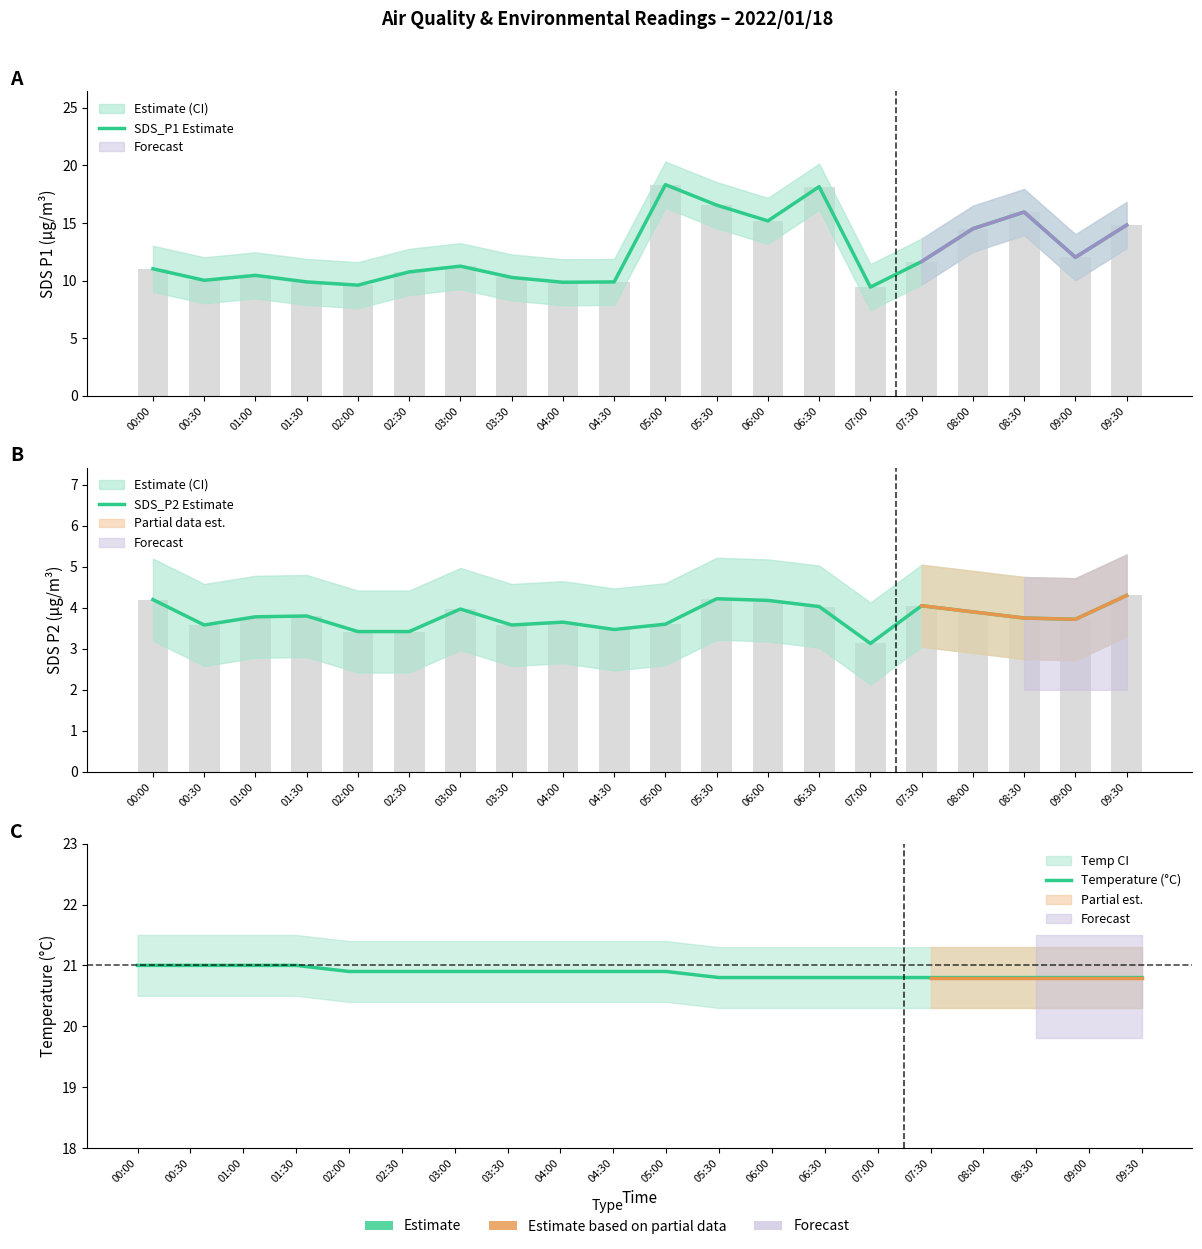

What is the difference between the Temperature (°C) values at 09:00 and 03:00?

0.1